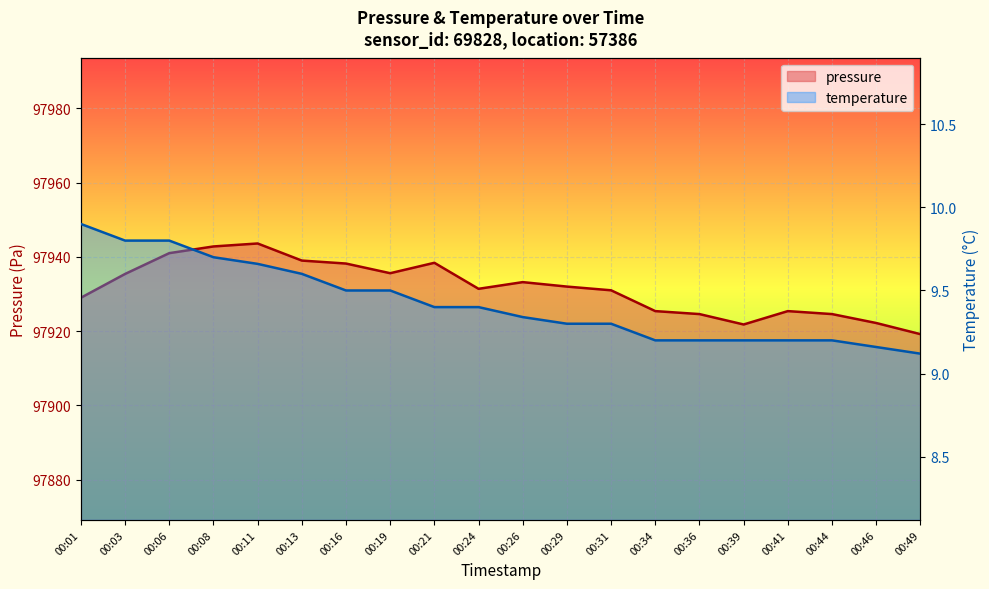

What is the sum of all pressure values?

1958633.8